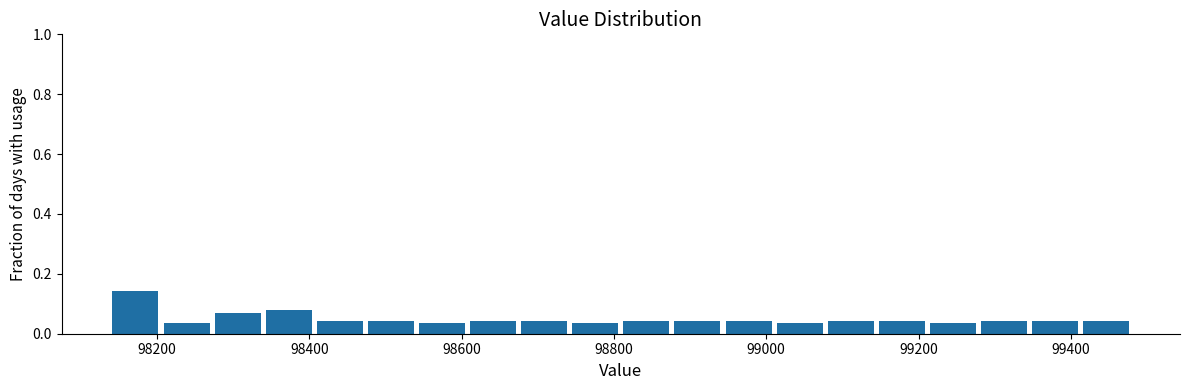

Around what value on the x-axis is the tallest bar? Give the approximate position of its centre, as read against the axis.

98180